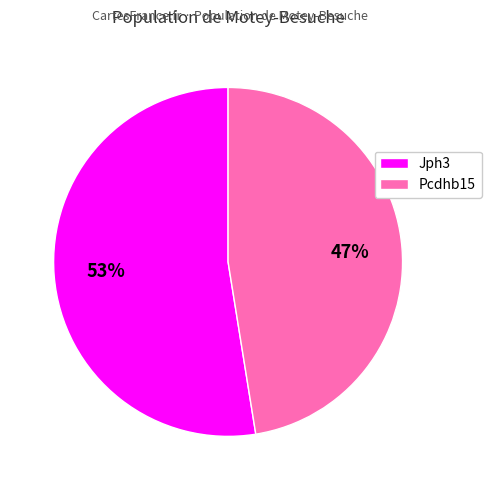

Is there a majority slice in this chart?

Yes